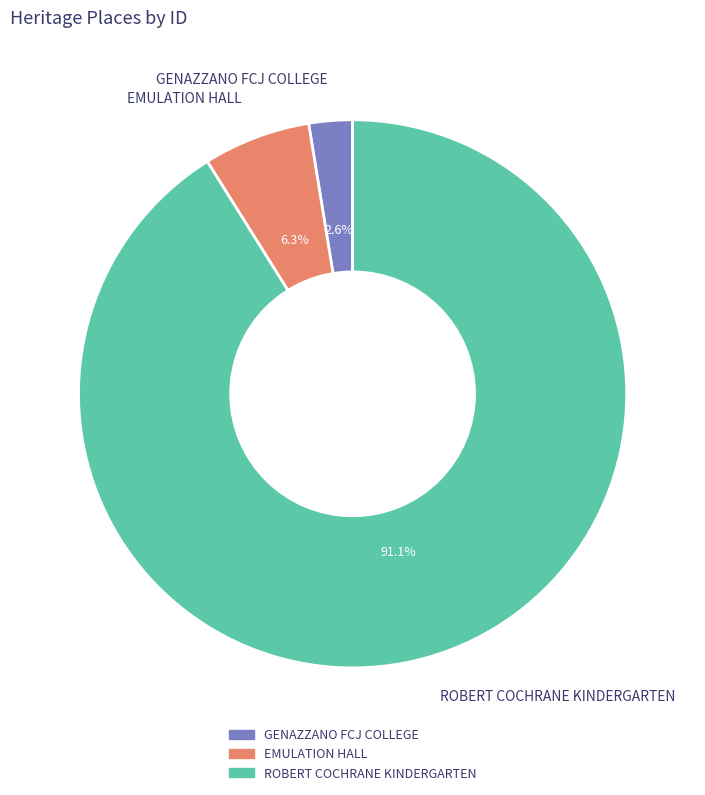

Rank the categories by value from highest to lowest.

ROBERT COCHRANE KINDERGARTEN, EMULATION HALL, GENAZZANO FCJ COLLEGE